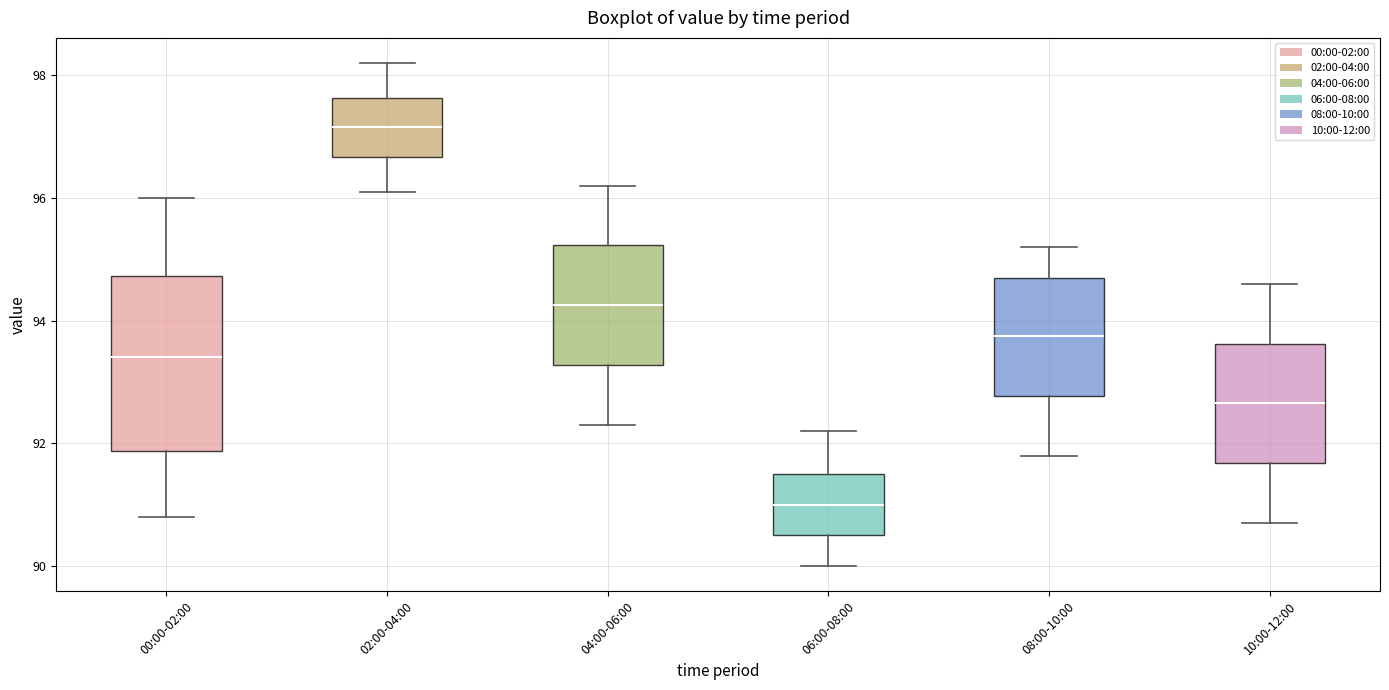

Reading left to right, transcribe this box plot: for each box, give where its median line is, the range the box spans, and where its two whiskers end, as read against the y-axis. The values are not printed on the chart, so give them approximately, as read against the axis.

00:00-02:00: median 93.4, box 91.8 to 94.8, whiskers 90.8 to 96.0
02:00-04:00: median 97.2, box 96.6 to 97.6, whiskers 96.2 to 98.2
04:00-06:00: median 94.2, box 93.2 to 95.2, whiskers 92.4 to 96.2
06:00-08:00: median 91.0, box 90.6 to 91.6, whiskers 90.0 to 92.2
08:00-10:00: median 93.8, box 92.8 to 94.8, whiskers 91.8 to 95.2
10:00-12:00: median 92.6, box 91.6 to 93.6, whiskers 90.8 to 94.6